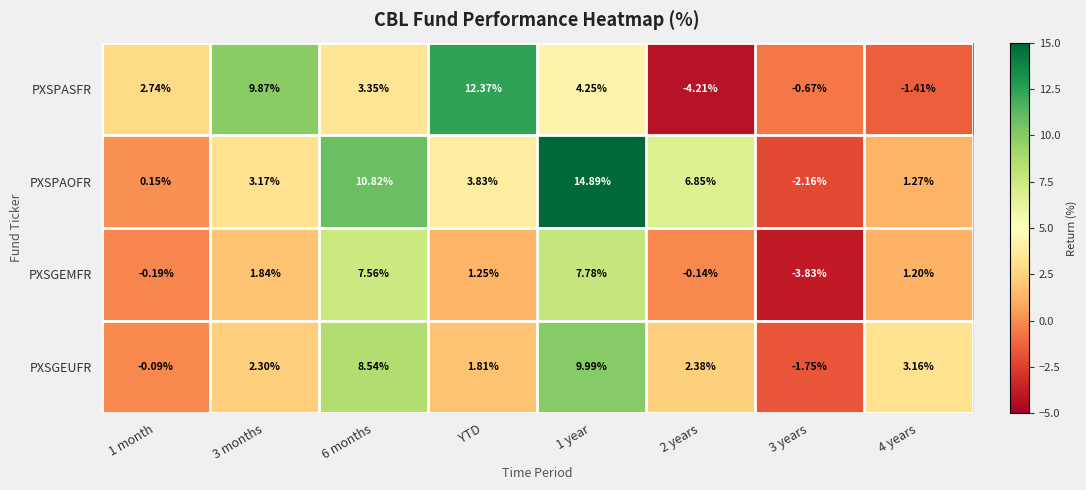

Which series has the largest range (max minus min)?

PXSPAOFR